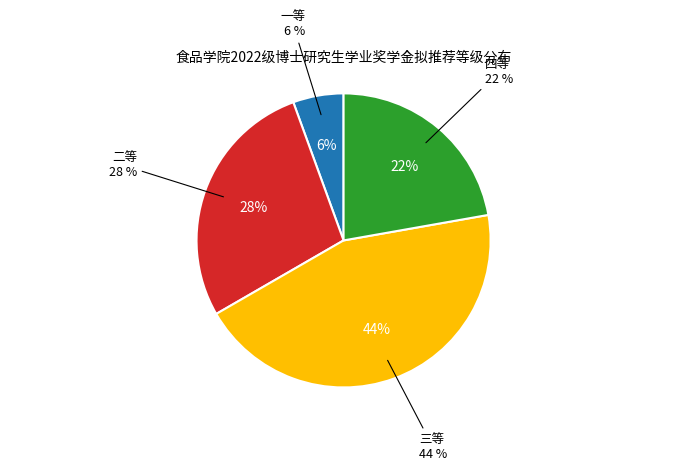

Count the number of slices in the pie.

4